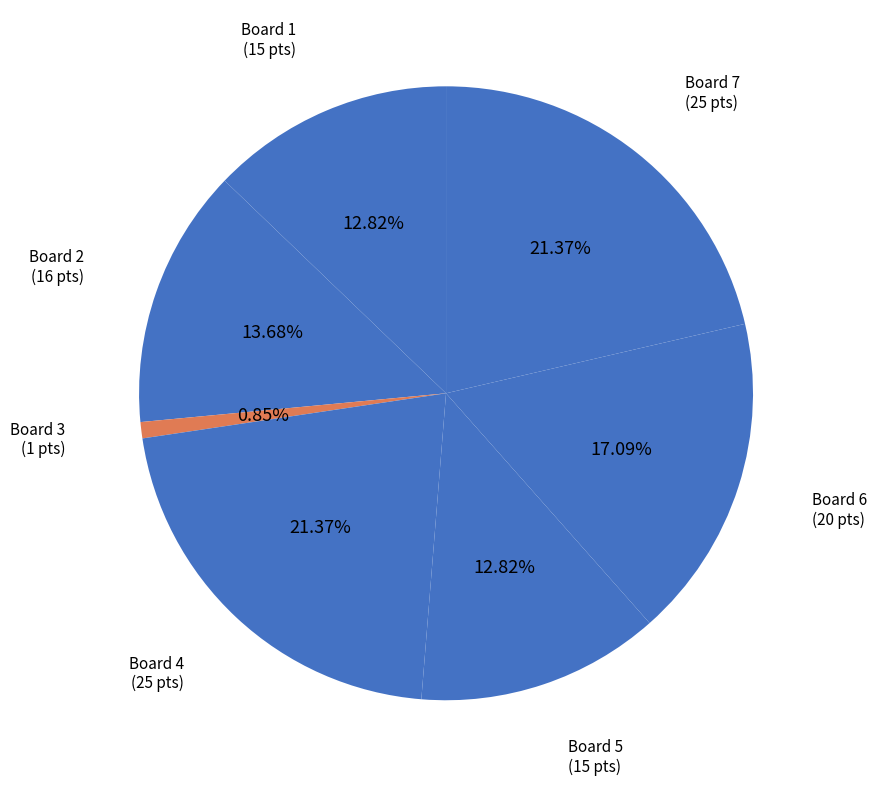

To the nearest percent, what is the difference between the largest and smallest slice percentages?

21%